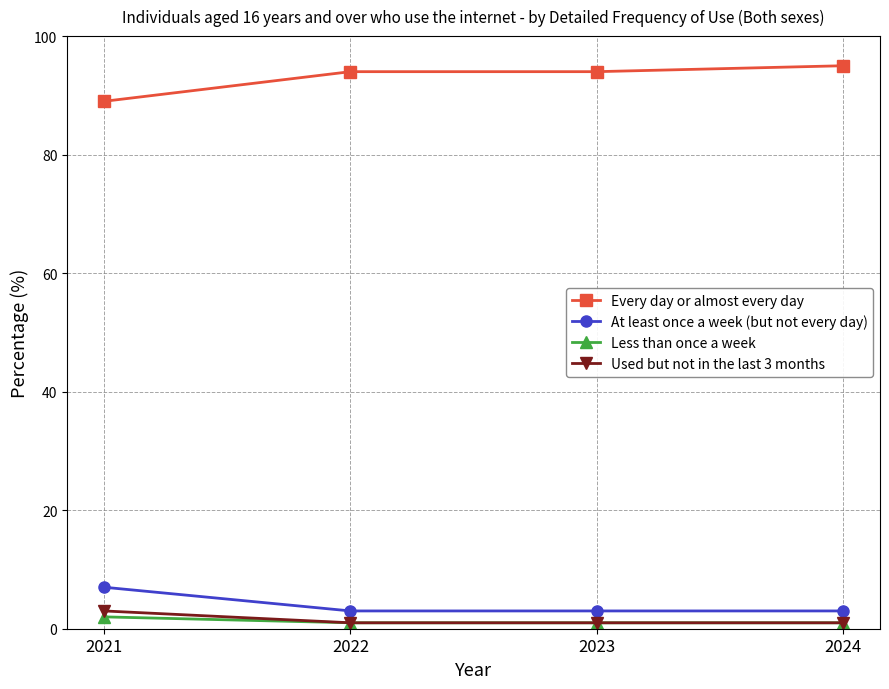

What is the greatest value displayed?

95